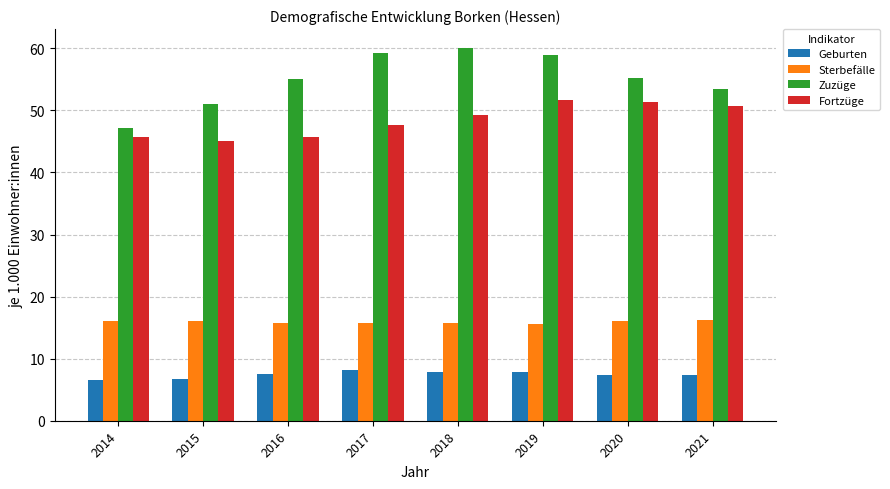

What is the difference between the highest and lowest values at 2019?

51.1